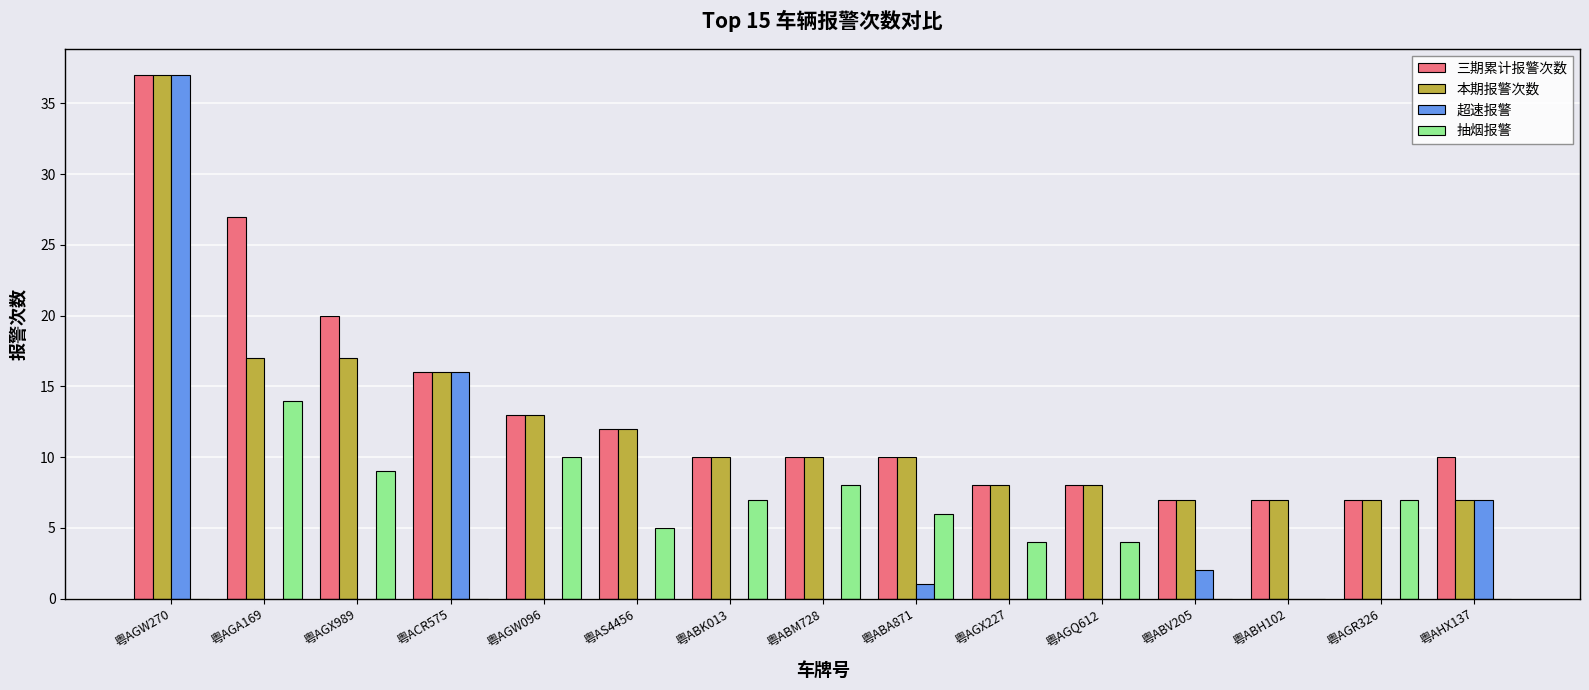

Which series changed the most between 粤ABV205 and 粤AGR326?

抽烟报警